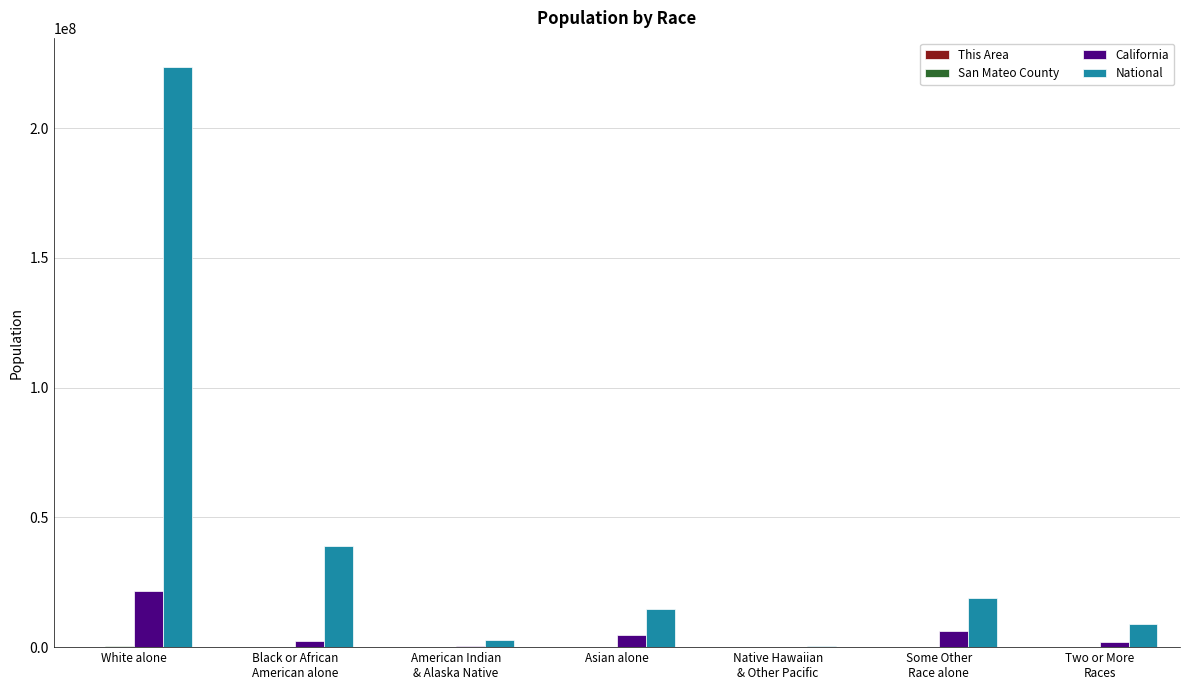

At which category does the chart reach its peak across all series?

White alone